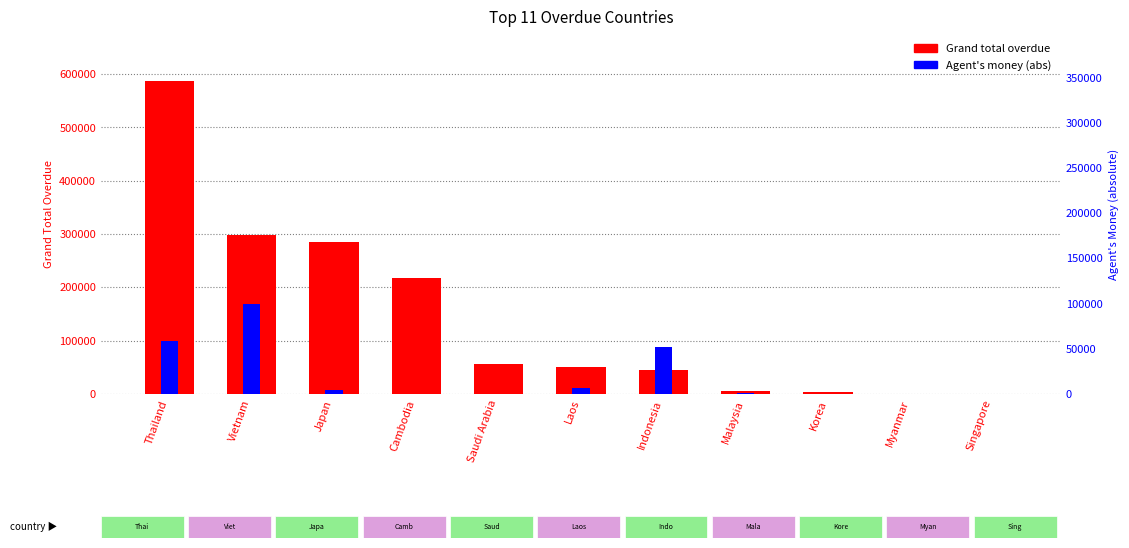

What position from the right is Myanmar?

2